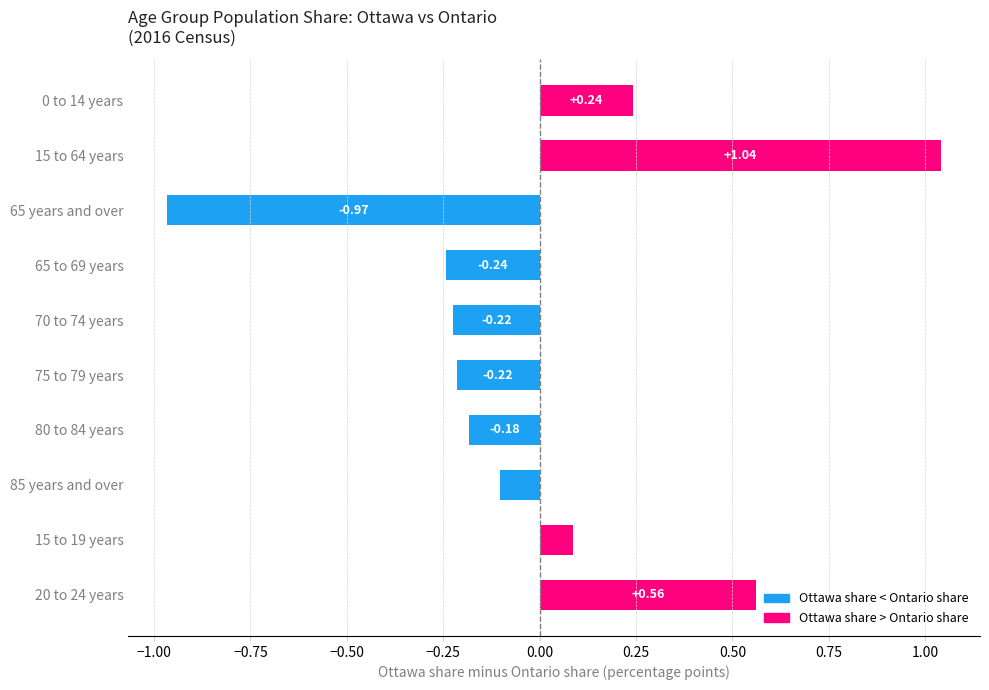

Between 65 to 69 years and 75 to 79 years, which is larger?

75 to 79 years